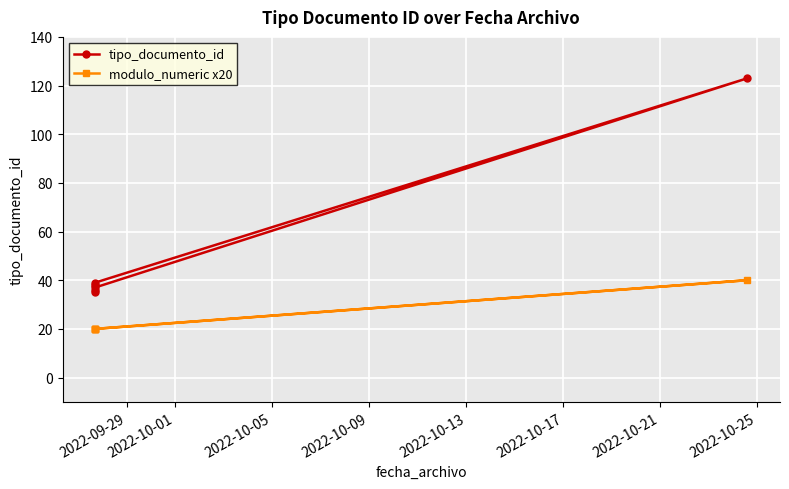

What is the greatest value displayed?

123